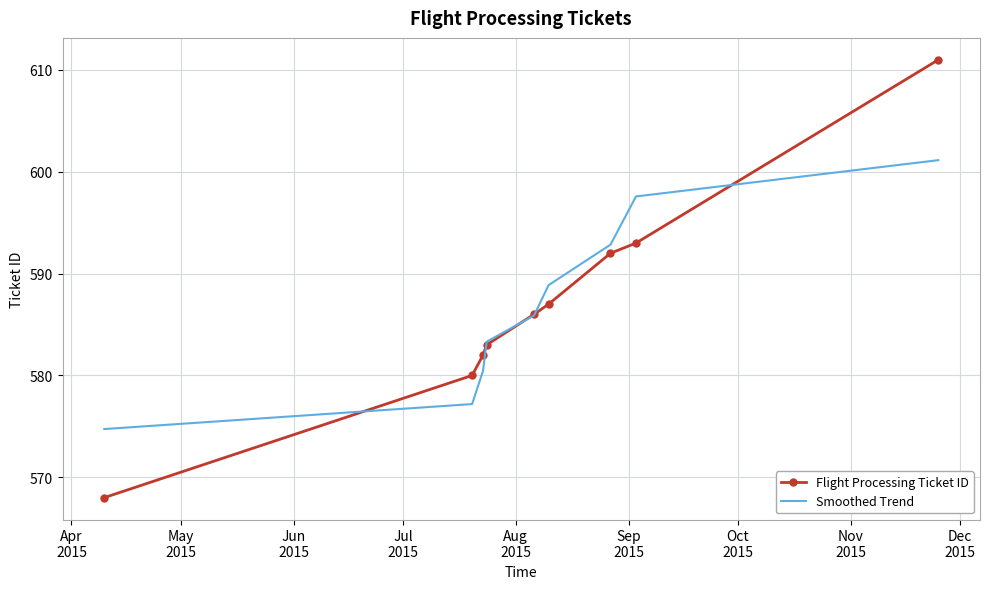

What is the maximum value shown in the chart?

611.0